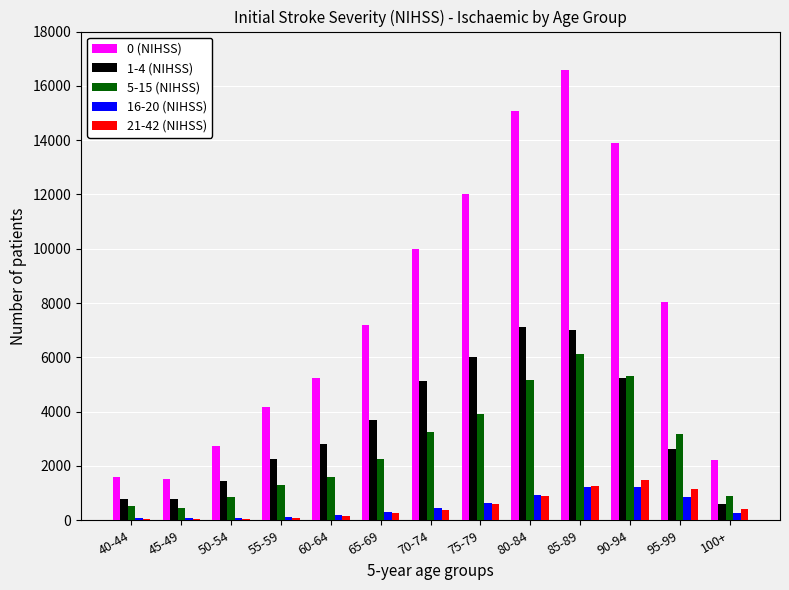

What is the sum of all 1-4 (NIHSS) values?

45494